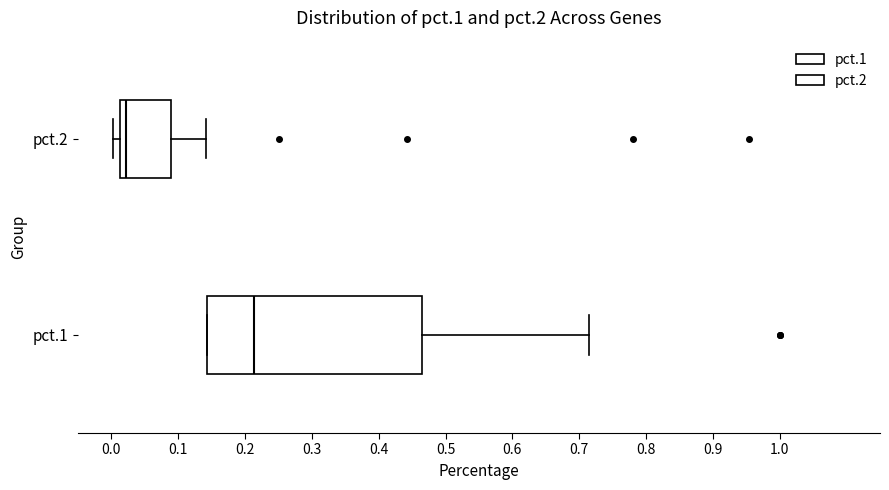

Which box is the widest, from its left edge to its right edge?

pct.1